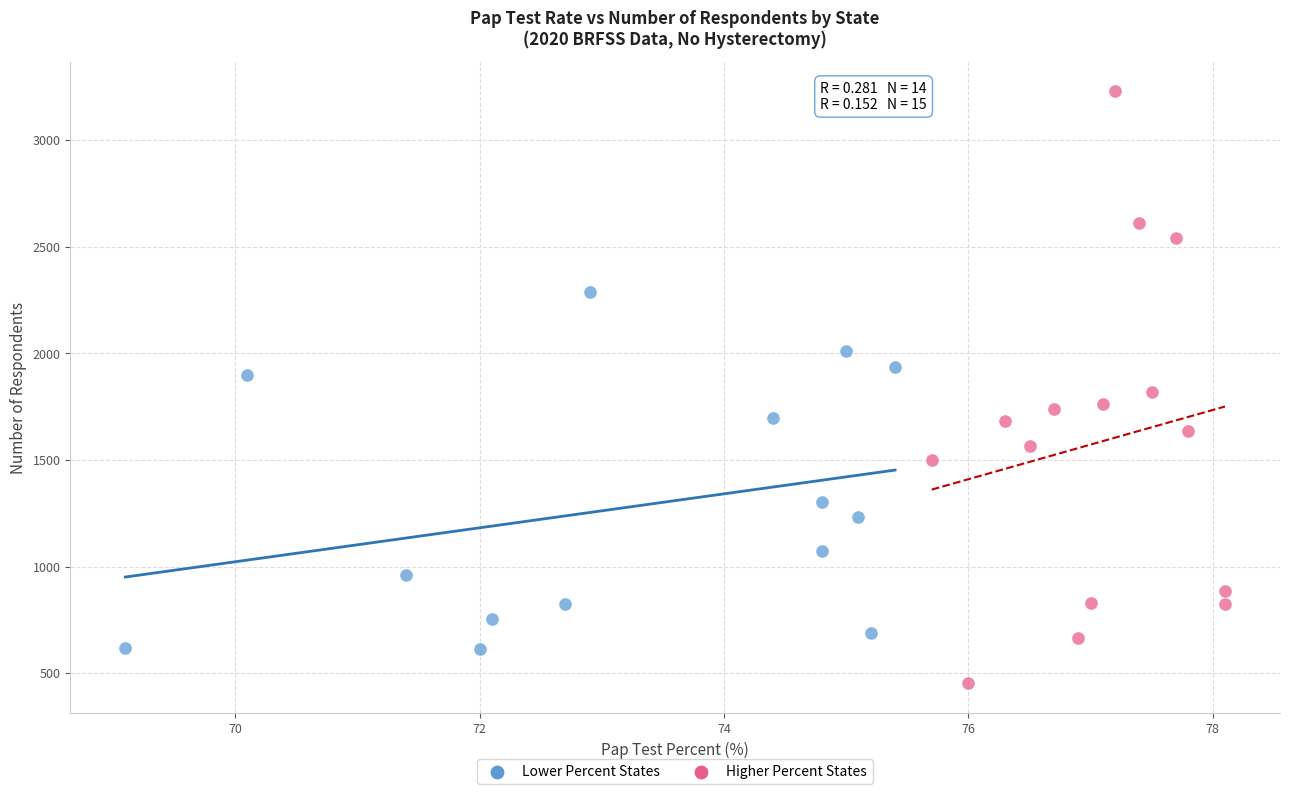

Which series contains the highest Y value?

Higher Percent States